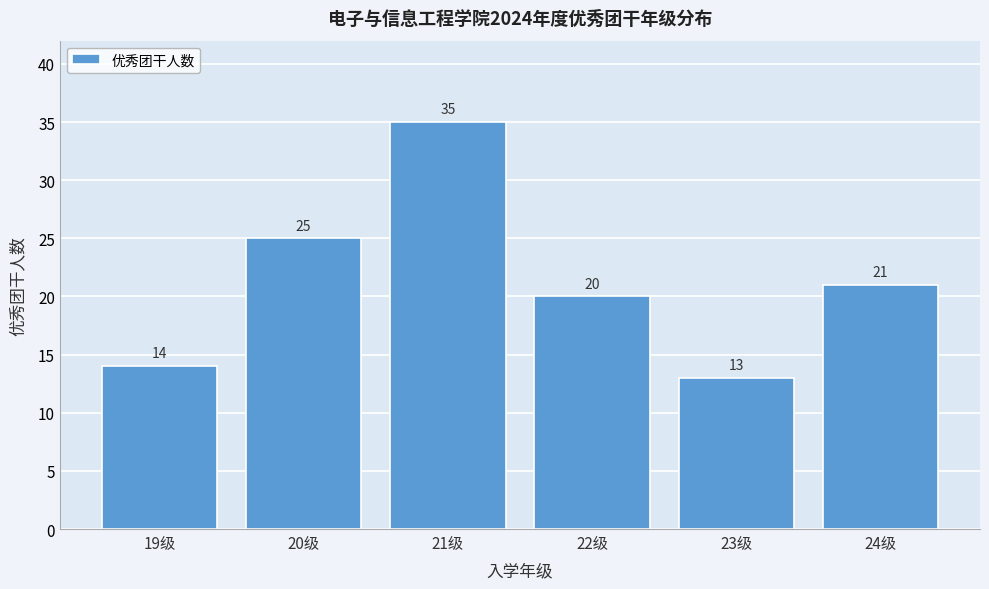

Reading left to right, list every bar in this chart as the range it spans on the x-axis followed by its height.

18.5 to 19.5: 14
19.5 to 20.5: 25
20.5 to 21.5: 35
21.5 to 22.5: 20
22.5 to 23.5: 13
23.5 to 24.5: 21